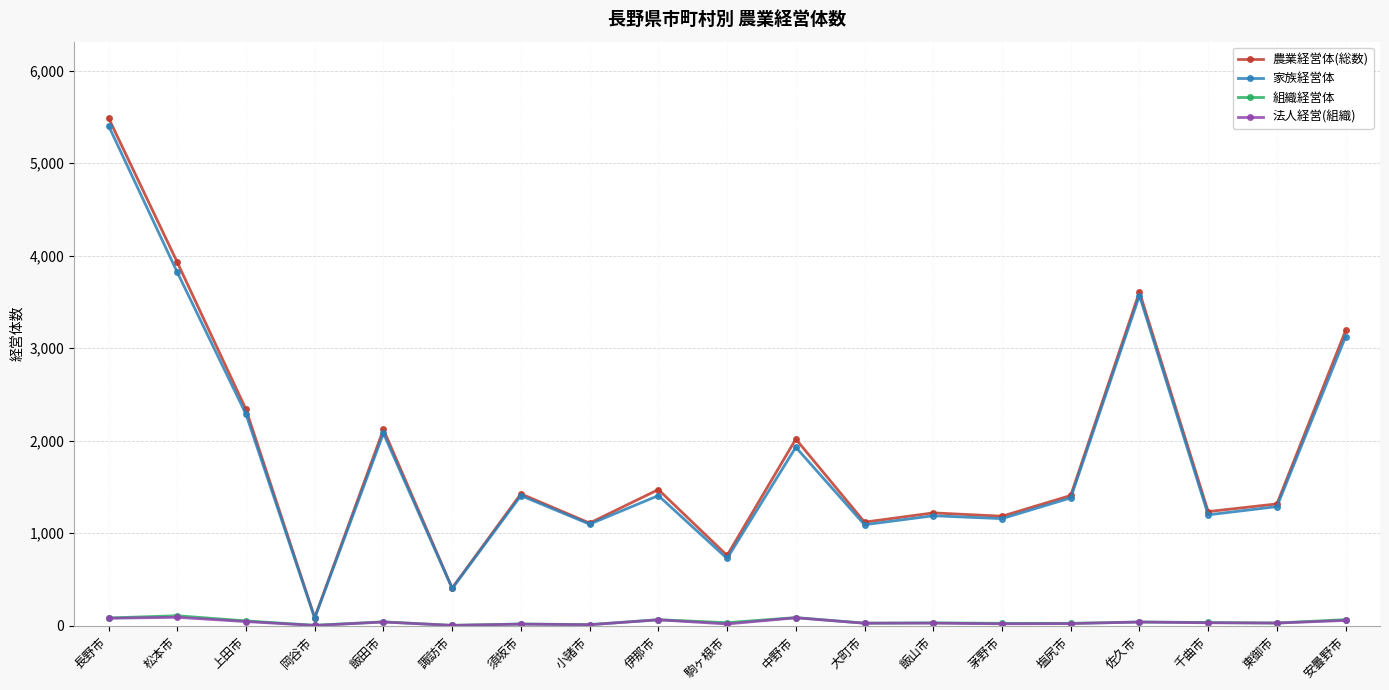

What is the total value across all series at 小諸市?

2231